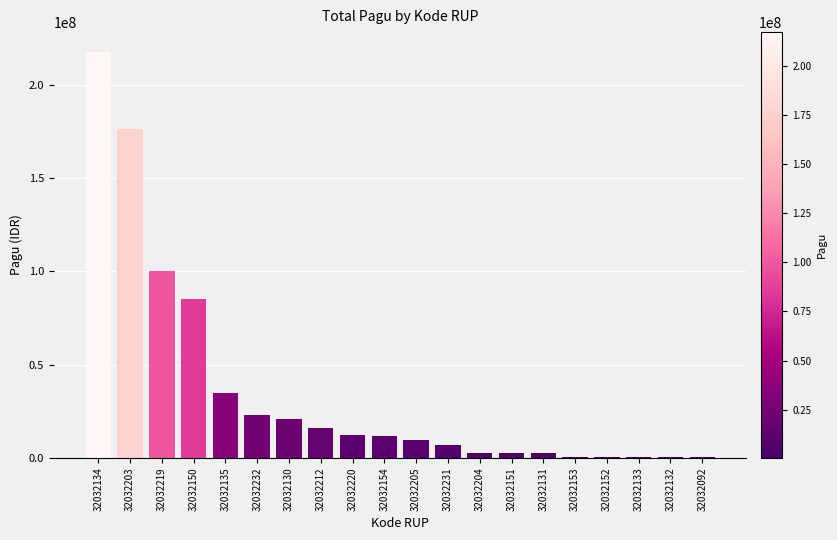

Is it true that the value at 32032212 is 8992930?

False